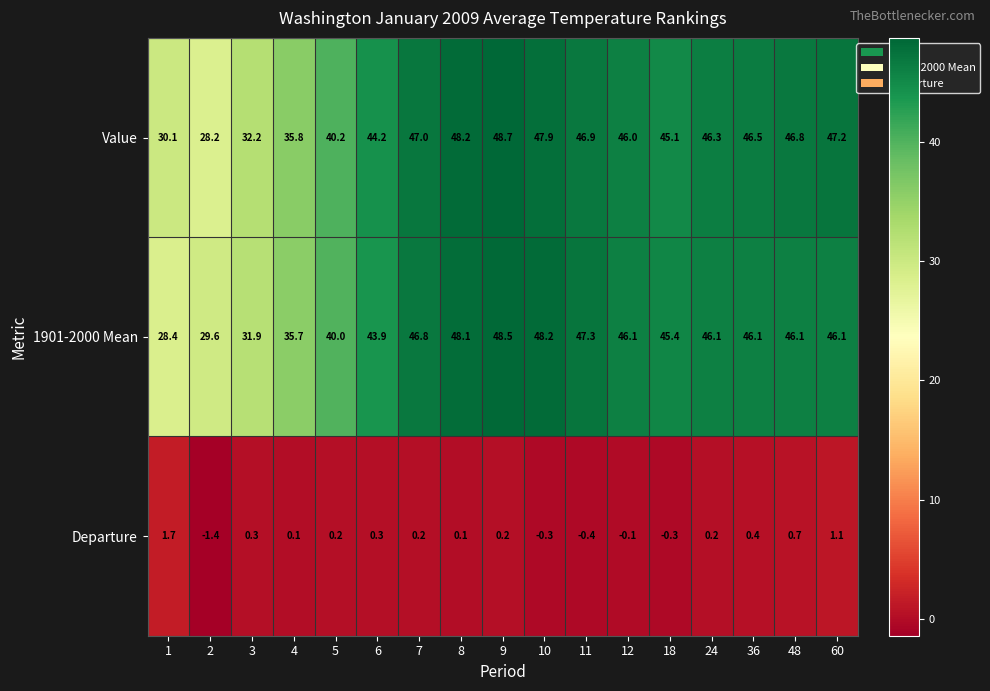

The value of Value at 7 is 47.0. True or false?

True